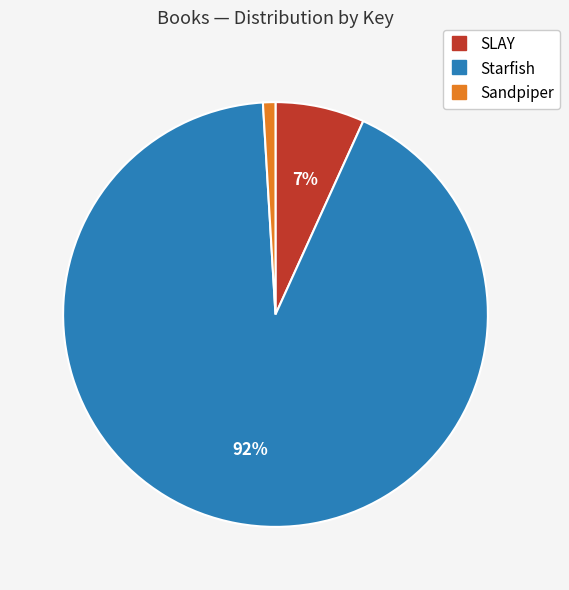

Does SLAY account for over 50% of the chart?

No